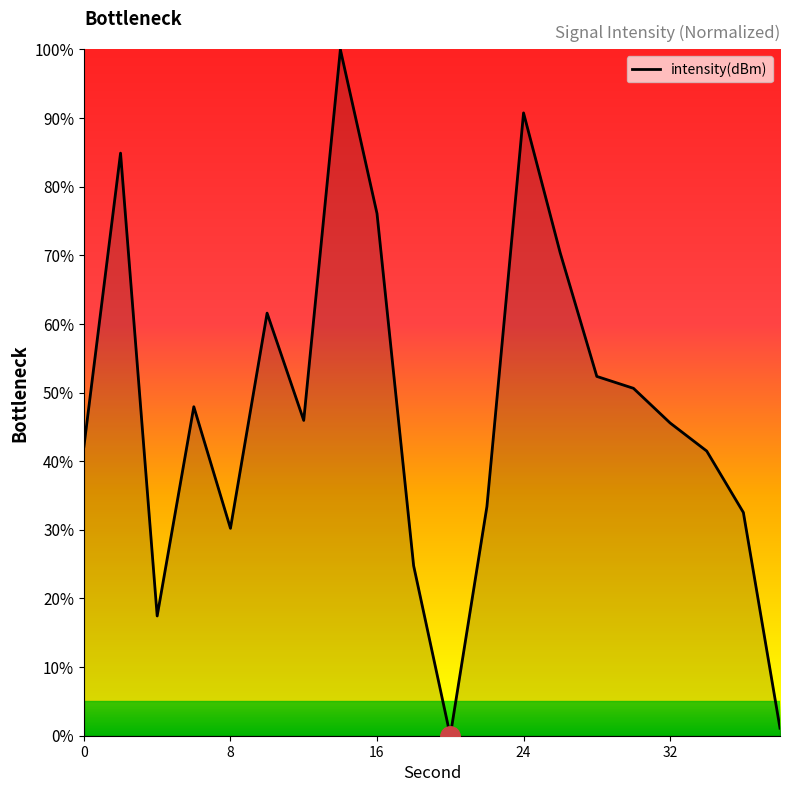

What is the difference between the maximum and minimum values?

100.0